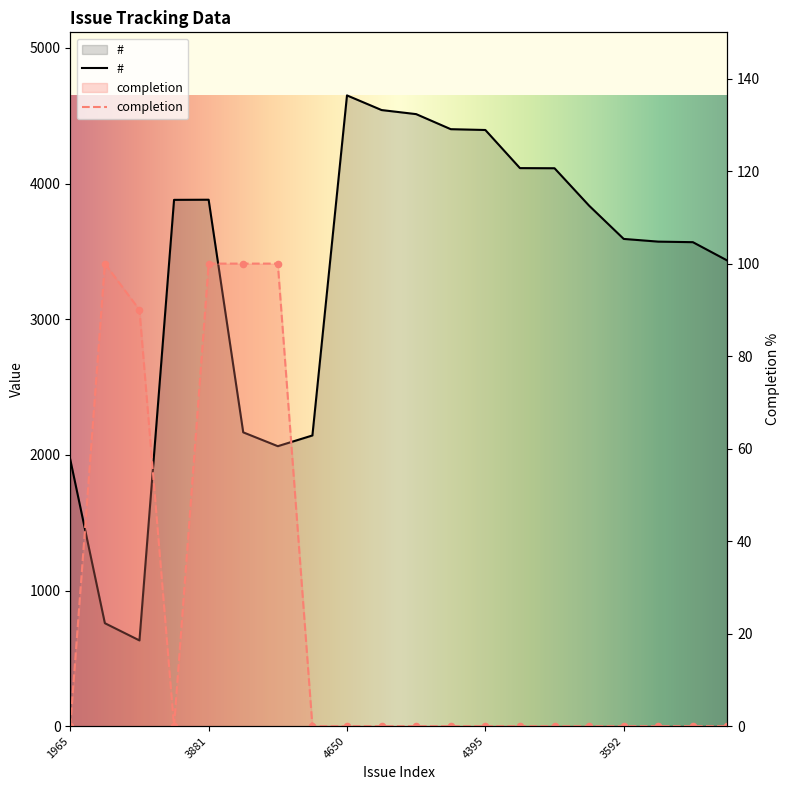

What is the total value across all series at 2166?

2266